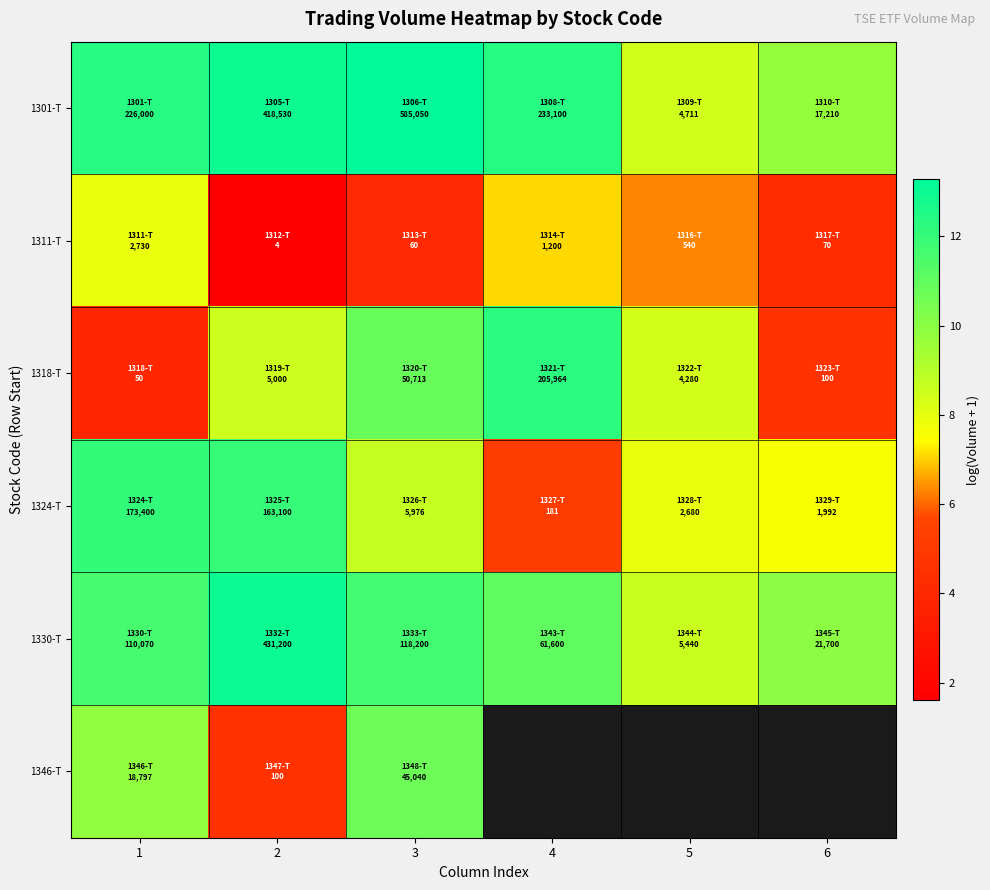

What is the spread (max minus min) of values at 5?

2.3